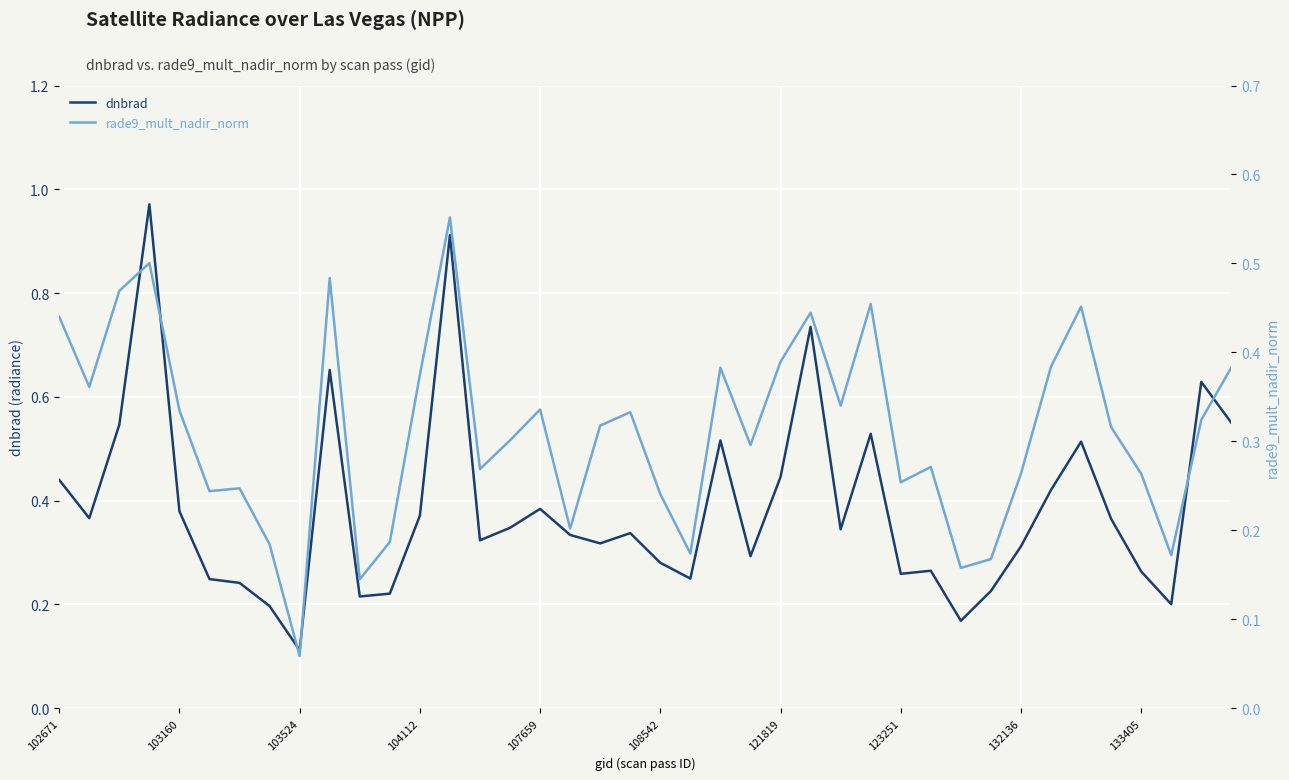

Reading right to left, extract all data points from this chart.

dnbrad: 0.6	0.6	0.2	0.3	0.4	0.5	0.4	0.3	0.2	0.2	0.3	0.3	0.5	0.3	0.7	0.4	0.3	0.5	0.2	0.3	0.3	0.3	0.3	0.4	0.3	0.3	0.9	0.4	0.2	0.2	0.7	0.1	0.2	0.2	0.2	0.4	1.0	0.5	0.4	0.4
rade9_mult_nadir_norm: 0.4	0.3	0.2	0.3	0.3	0.5	0.4	0.3	0.2	0.2	0.3	0.3	0.5	0.3	0.4	0.4	0.3	0.4	0.2	0.2	0.3	0.3	0.2	0.3	0.3	0.3	0.6	0.4	0.2	0.1	0.5	0.1	0.2	0.2	0.2	0.3	0.5	0.5	0.4	0.4